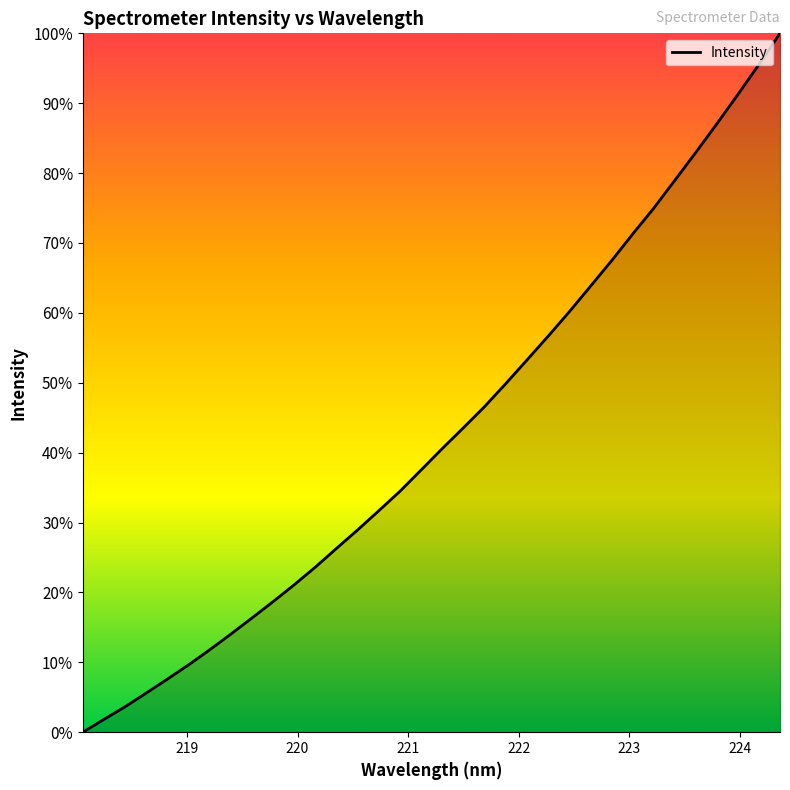

What is the difference between the maximum and minimum values?

100.0